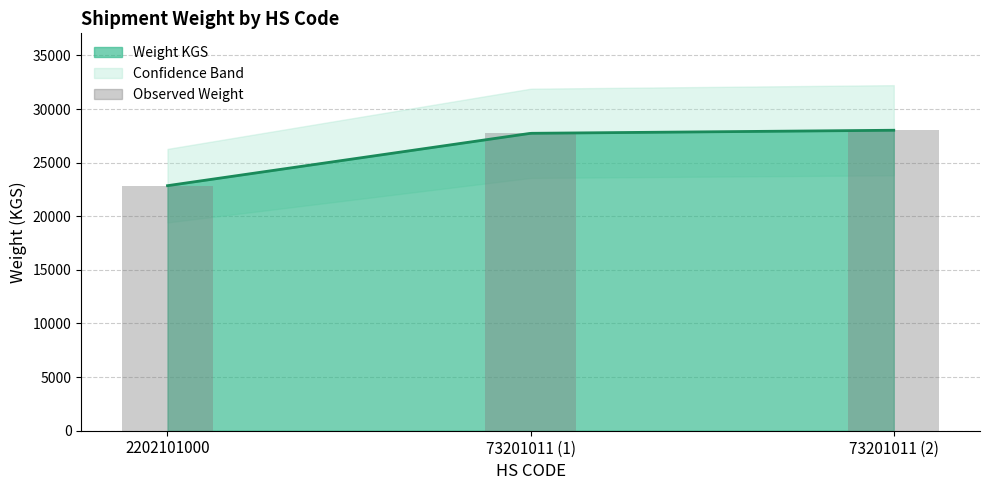

What is the value of the 2nd bar from the left?

27733.2